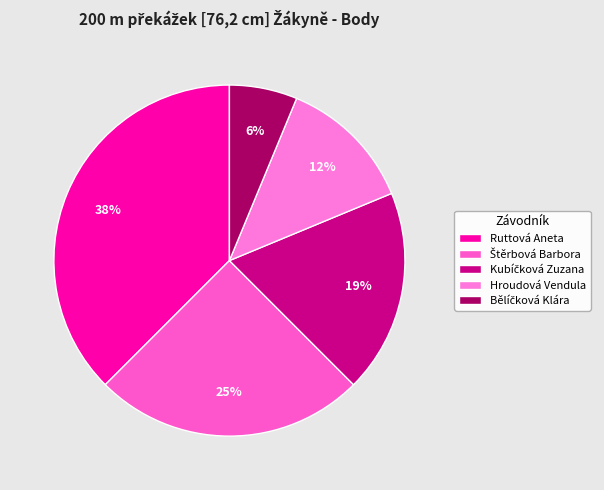

The Ruttová Aneta slice represents 52% of the pie. True or false?

False